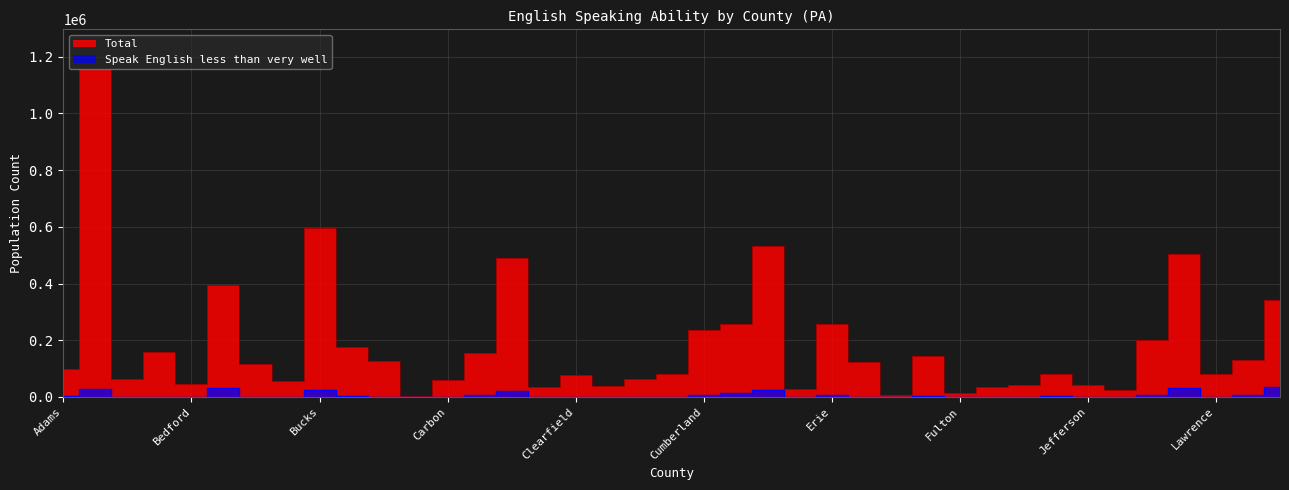

List the series in order of their peak value, lowest first.

Speak English less than very well, Total